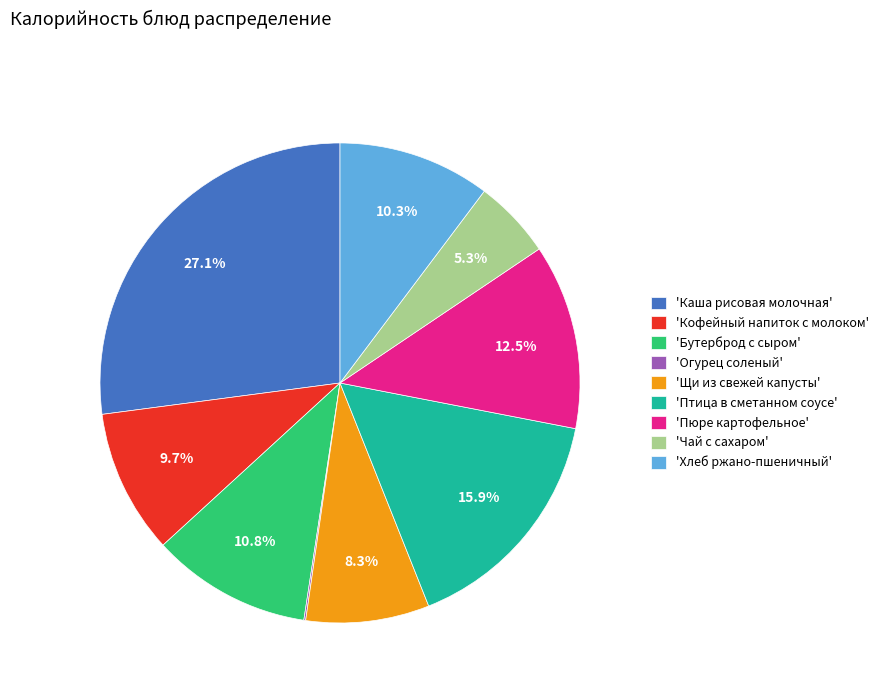

Does 'Чай с сахаром' account for over 50% of the chart?

No